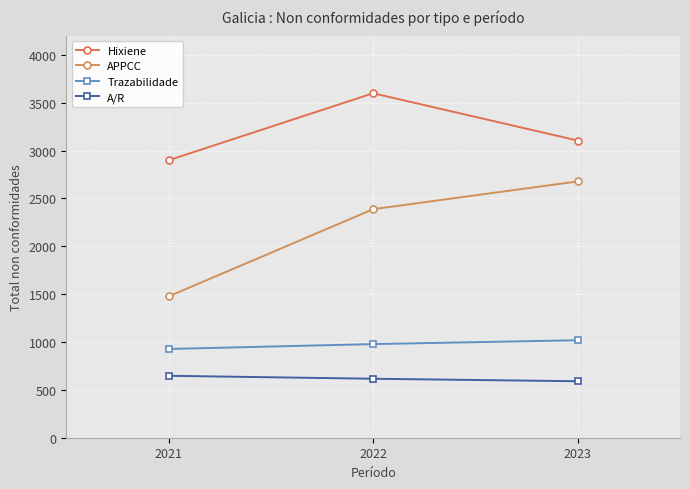

Does the chart display data point markers on the line(s)?

Yes